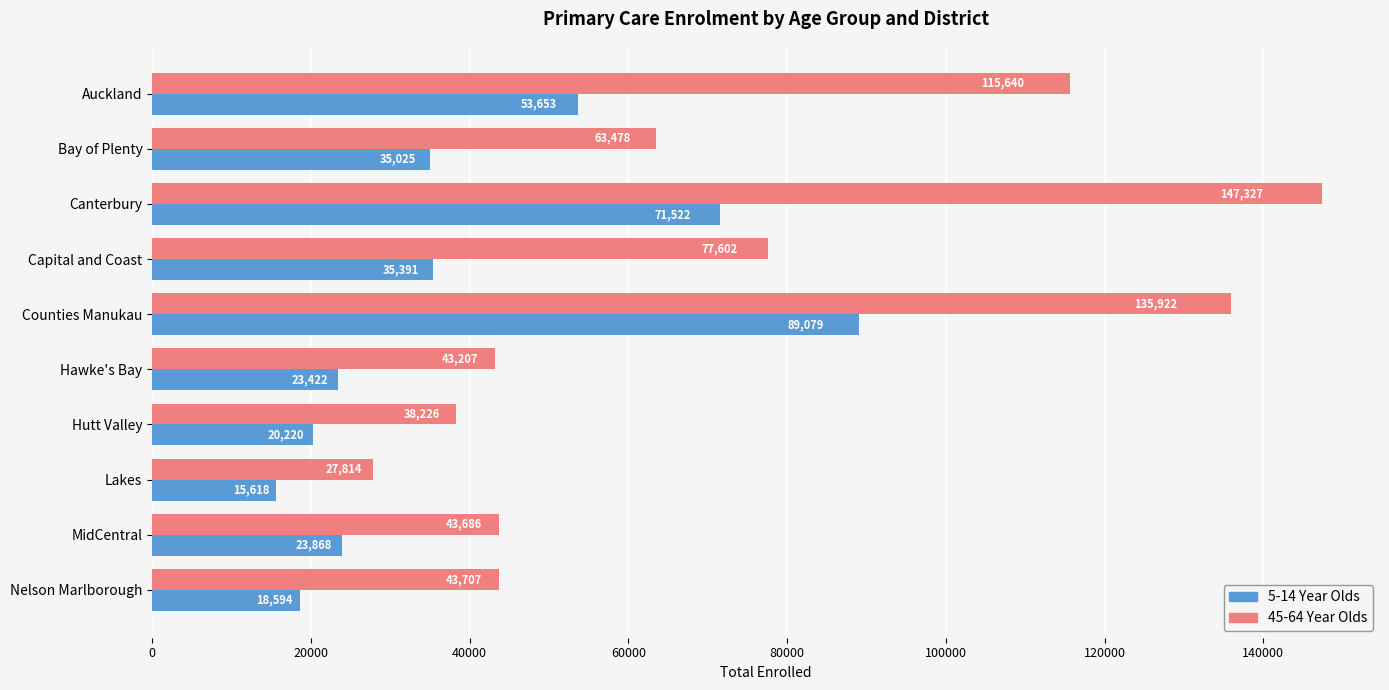

True or false: 45-64 Year Olds has a value of 43207 at Hawke's Bay.

True